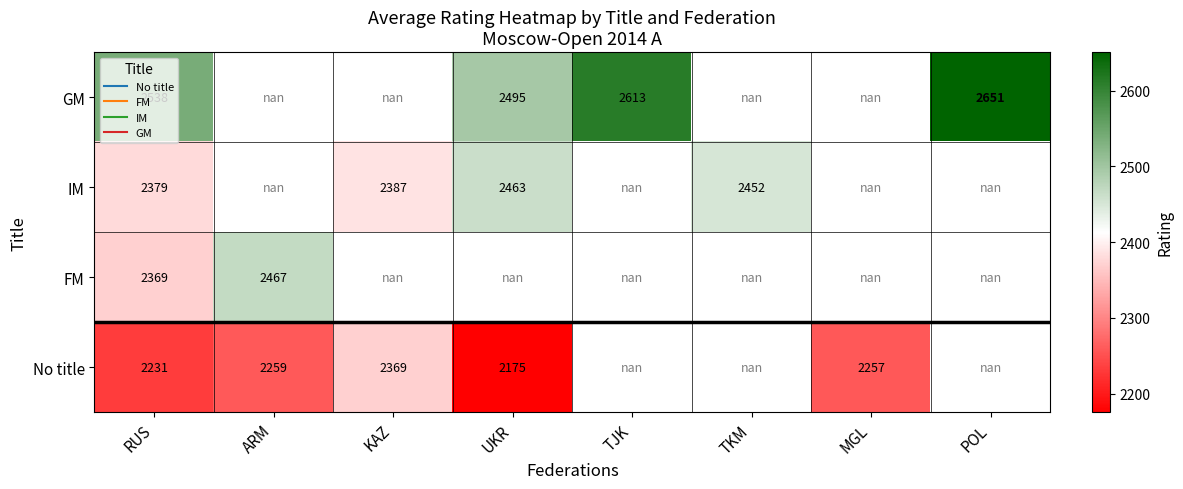

At how many categories does at least one series exceed 2413?

6